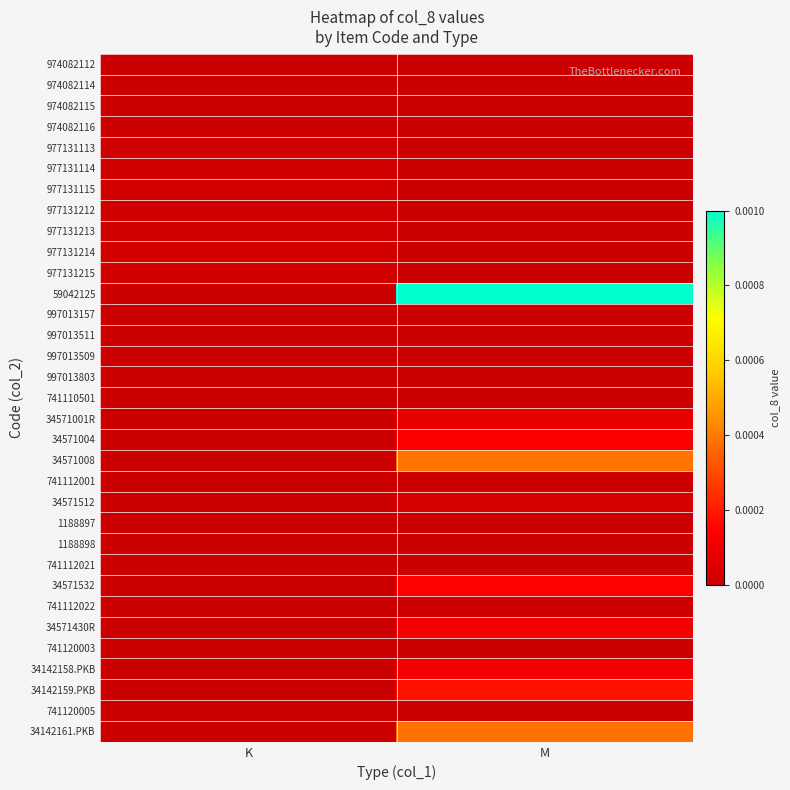

At how many categories does at least one series exceed 0?

2